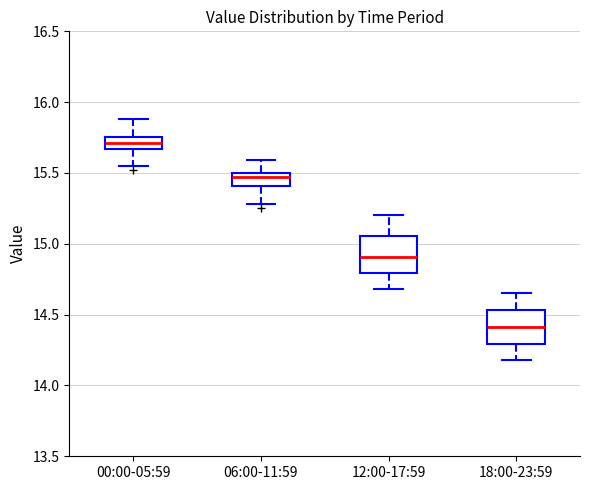

Which box's median line is the highest?

00:00-05:59